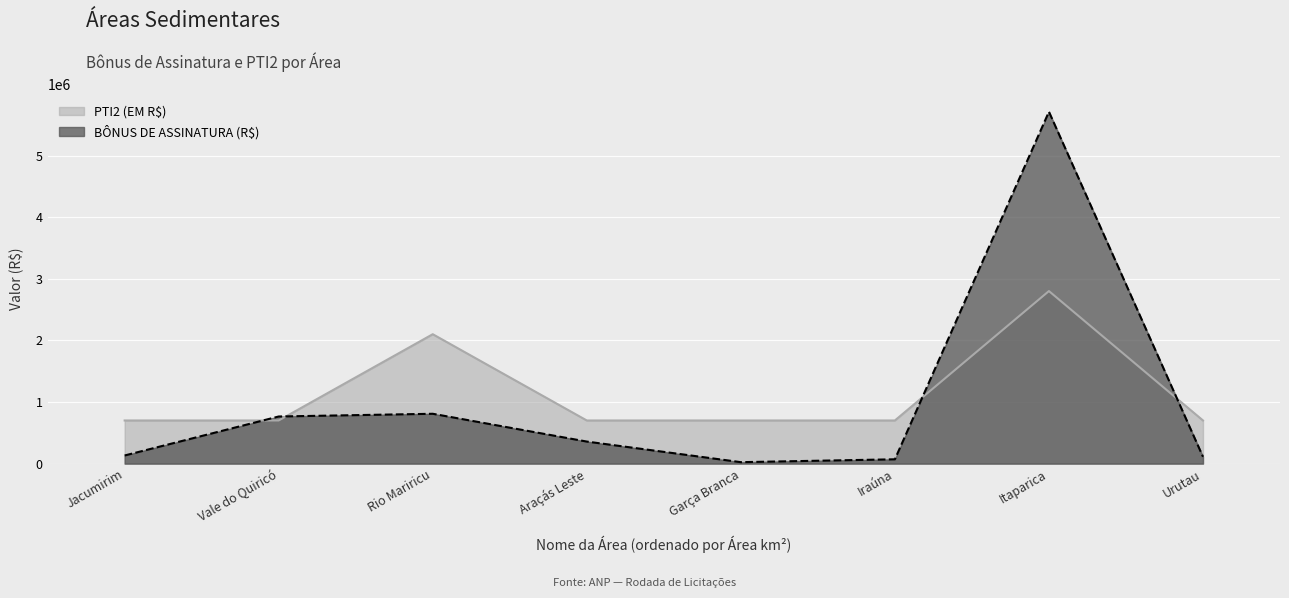

What is the difference between the highest and lowest values at Garça Branca?

676500